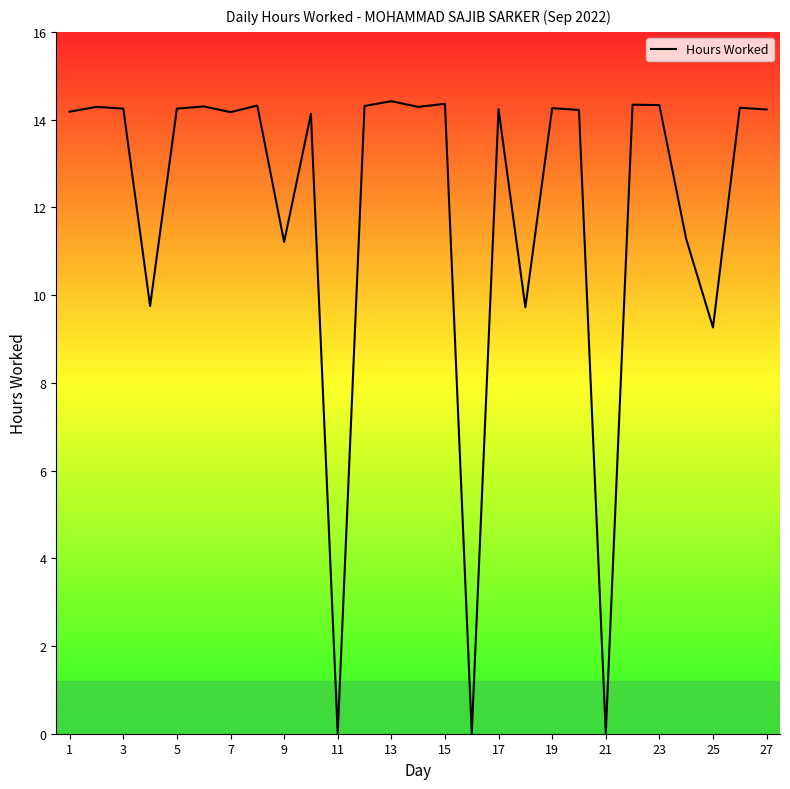

What is the maximum value shown in the chart?

14.4